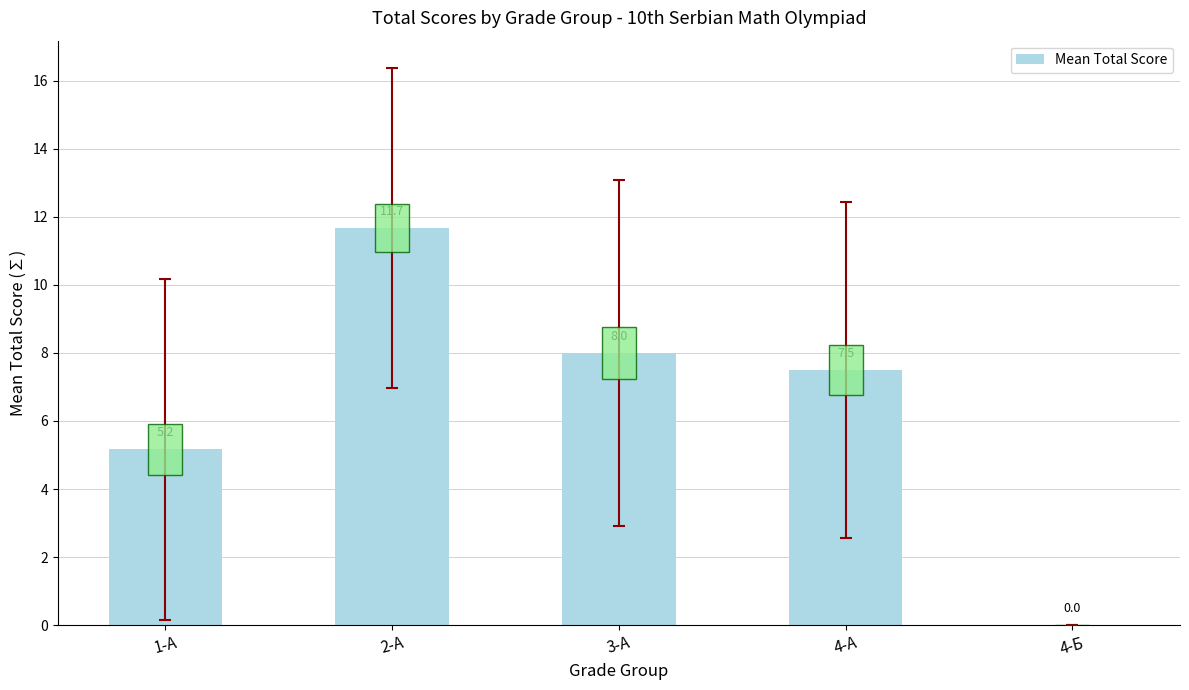

The chart shows a value of 13.1 at 3-А. True or false?

False